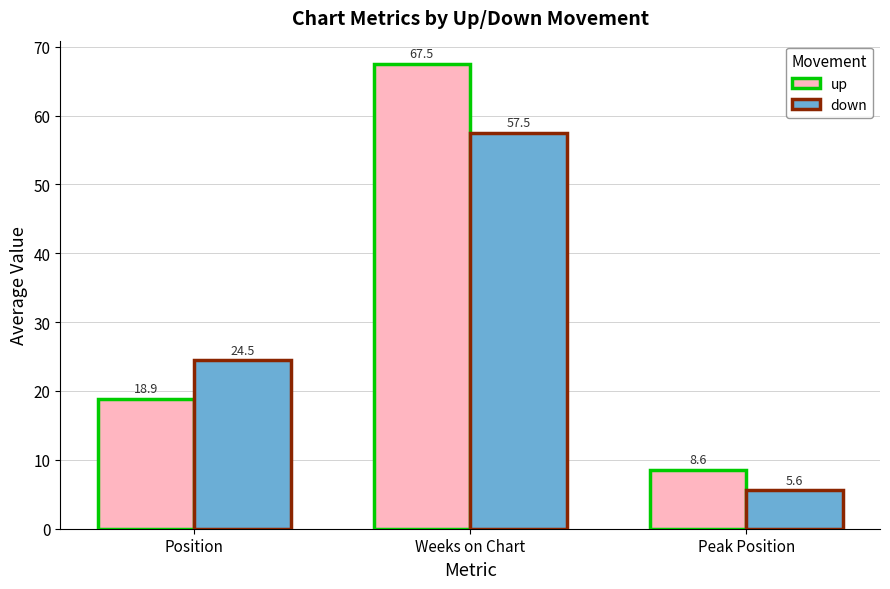

At how many categories does at least one series exceed 22?

2